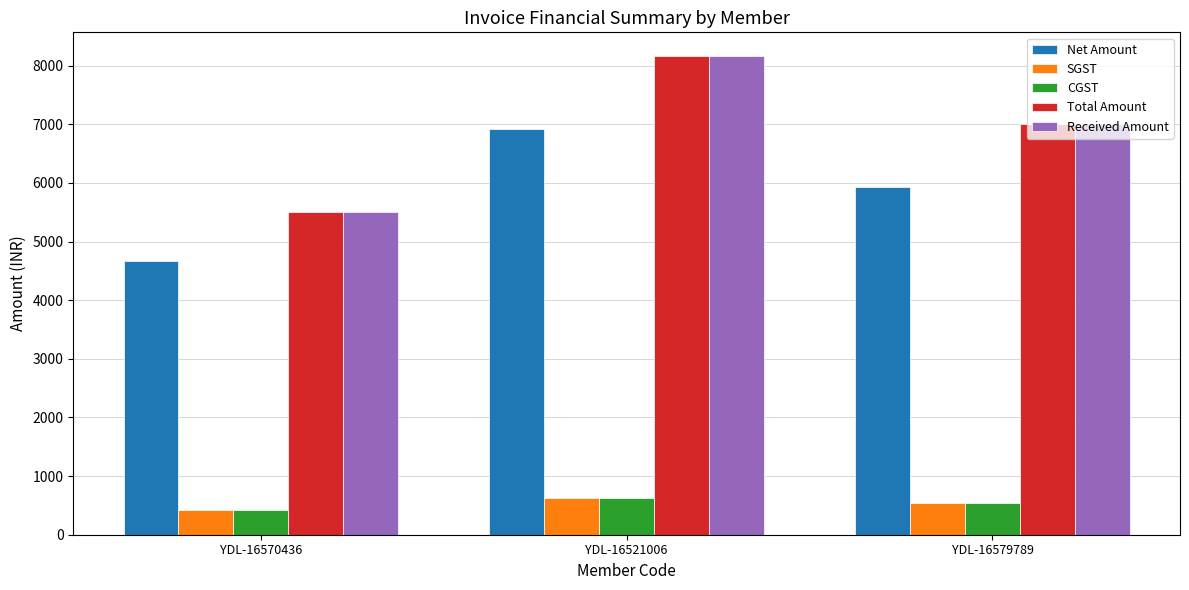

What is the spread (max minus min) of values at YDL-16579789?

6466.1